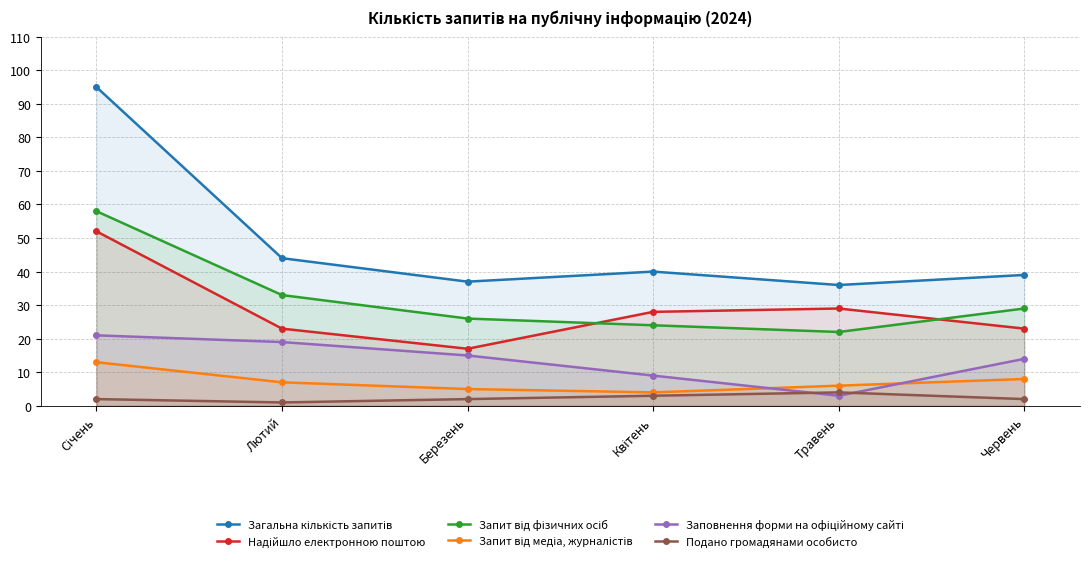

Which category has the highest value across all series?

Січень